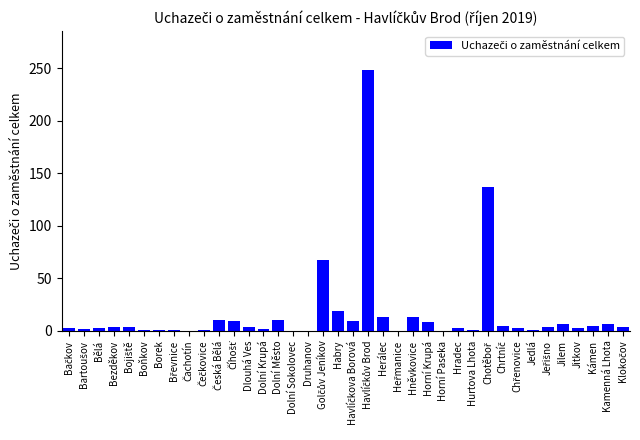

What is the sum of all values?

610